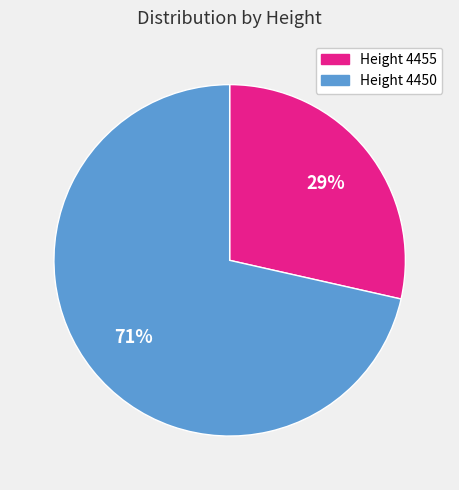

To the nearest percent, what is the average slice percentage?

50%